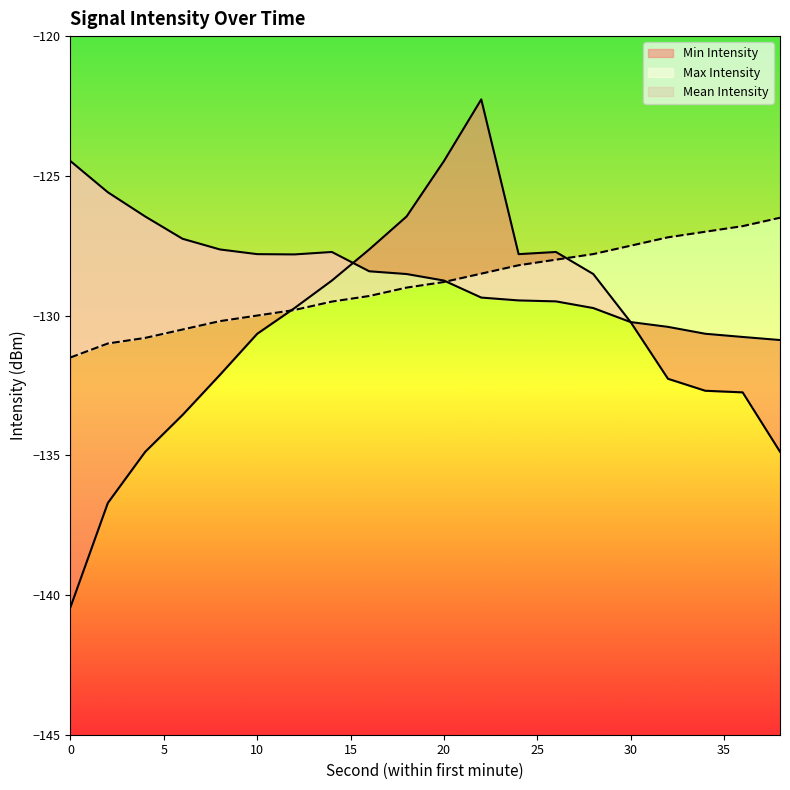

What is the value of the Max Intensity point at the 14th from the left?

-129.5